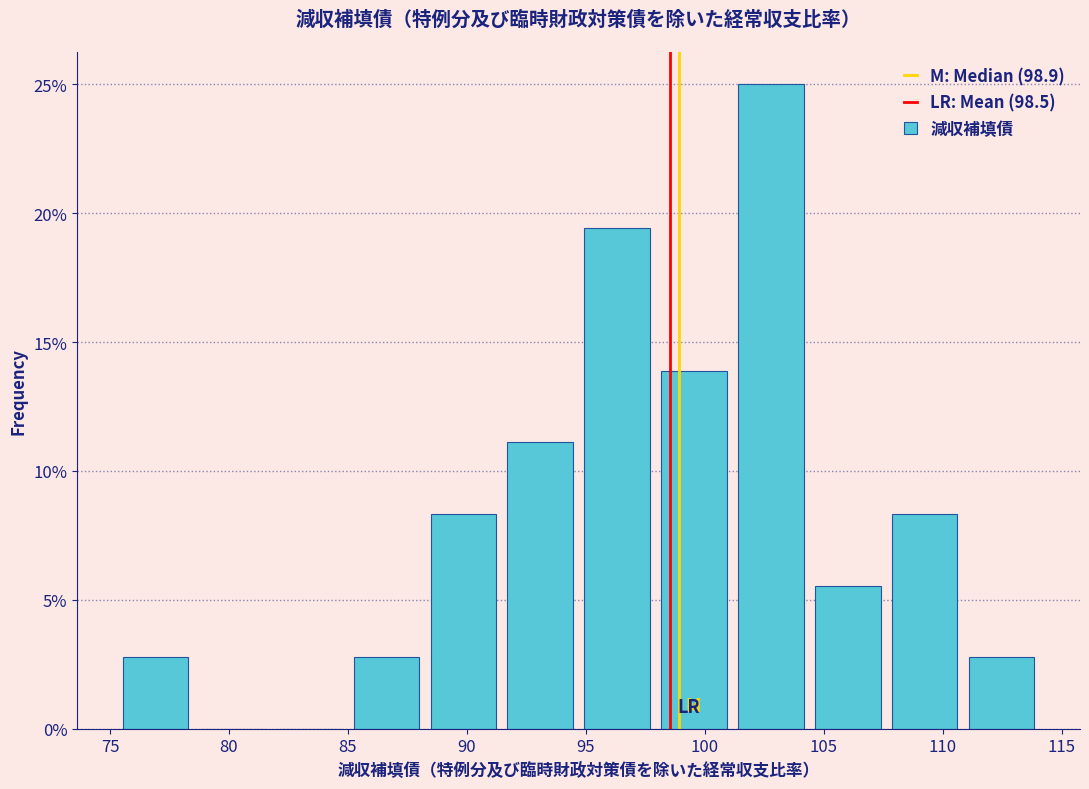

Reading left to right, list every bar in this chart as the range it spans on the x-axis followed by its height. Neither the bar edges nor the heights are printed on the chart, so give them approximately, as read against the axes.

75.5 to 78.5: 3.0
78.5 to 82.0: 0
82.0 to 85.0: 0
85.0 to 88.0: 3.0
88.0 to 91.5: 8.5
91.5 to 94.5: 11.0
94.5 to 98.0: 19.5
98.0 to 101.0: 14.0
101.0 to 104.5: 25.0
104.5 to 107.5: 5.5
107.5 to 111.0: 8.5
111.0 to 114.0: 3.0